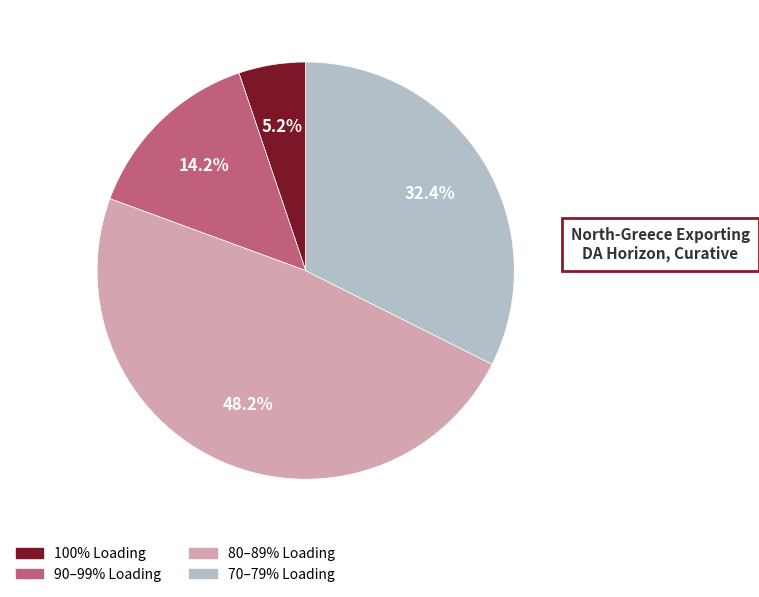

Does any single category account for the majority?

No